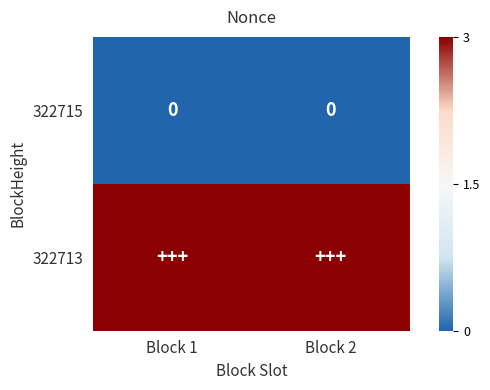

Where is 322715 nearest to the value 0?

Block 1